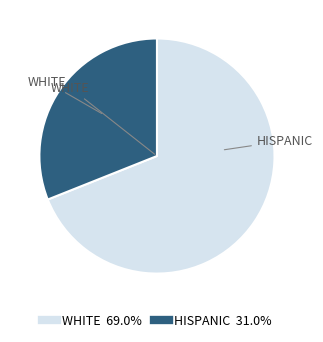

Is there a majority slice in this chart?

Yes